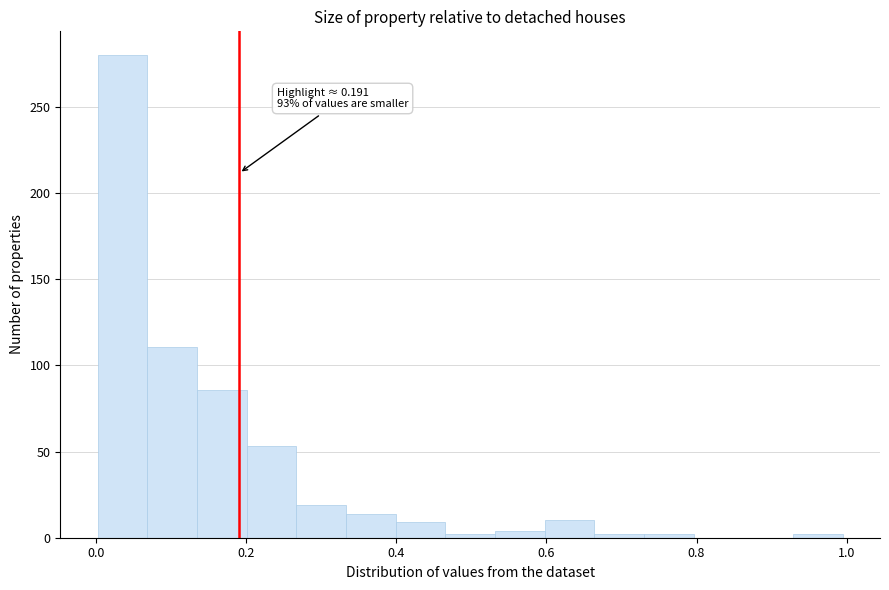

Around what value on the x-axis is the tallest bar? Give the approximate position of its centre, as read against the axis.

0.04